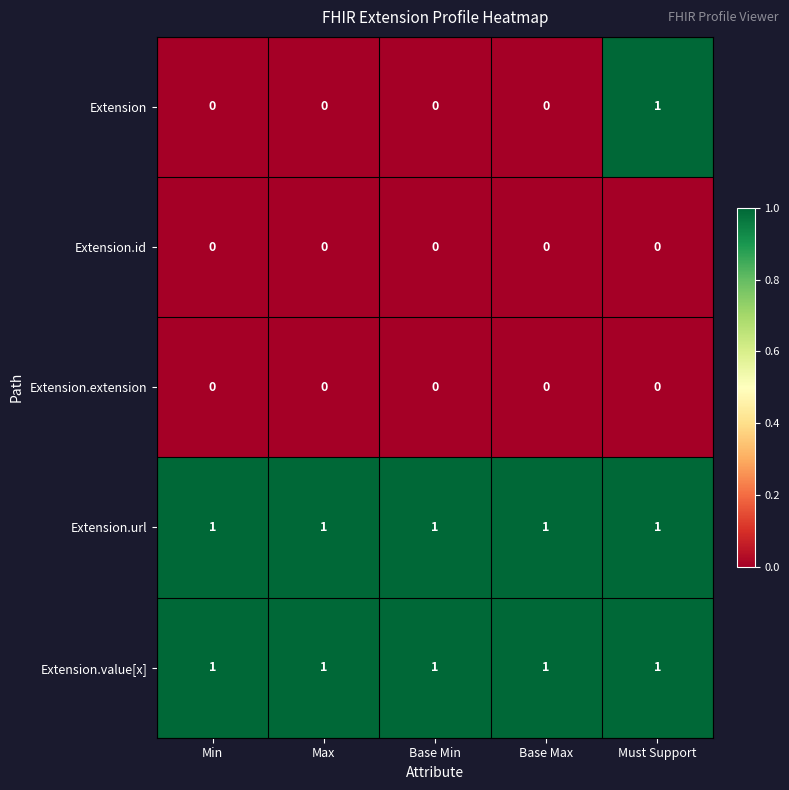

At which category is the sum across all series the highest?

Must Support